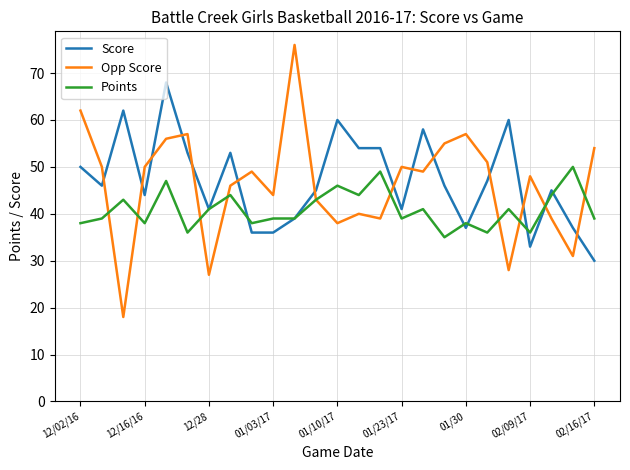

List the series in order of their peak value, lowest first.

Points, Score, Opp Score